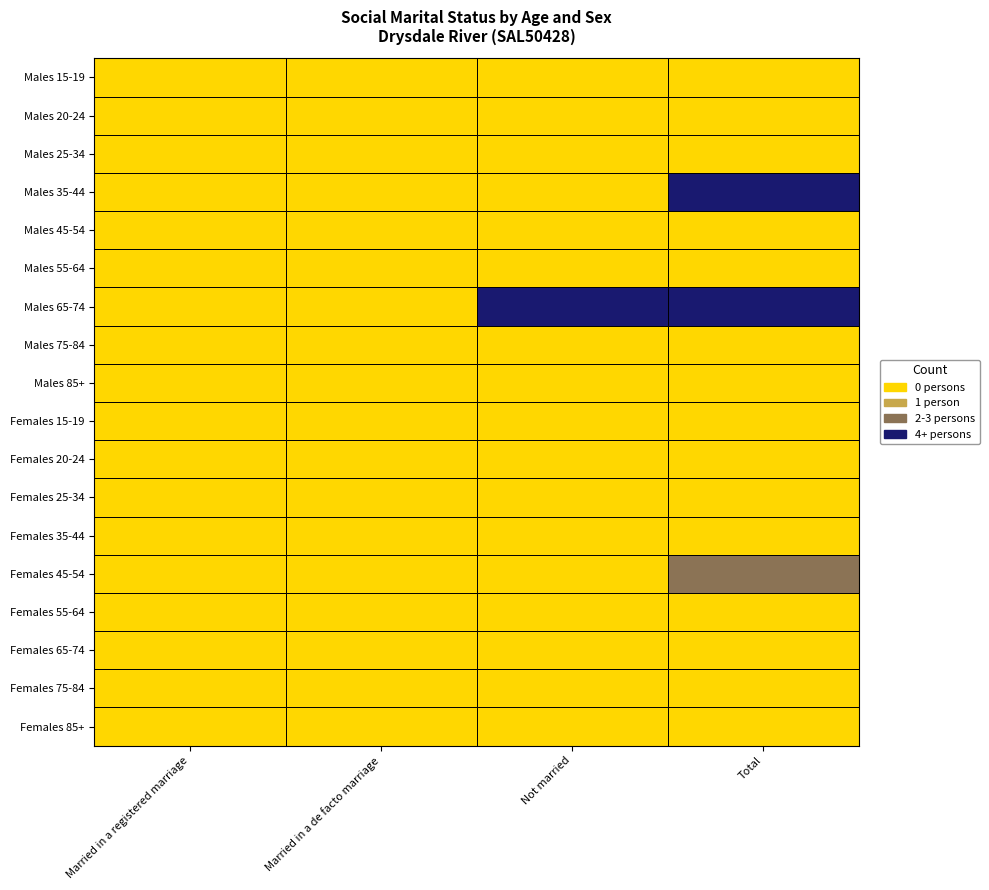

Reading left to right, list all the values displayed in this chart.

Married in a registered marriage: 0	0	0	0	0	0	0	0	0	0	0	0	0	0	0	0	0	0
Married in a de facto marriage: 0	0	0	0	0	0	0	0	0	0	0	0	0	0	0	0	0	0
Not married: 0	0	0	0	0	0	5	0	0	0	0	0	0	0	0	0	0	0
Total: 0	0	0	5	0	0	5	0	0	0	0	0	0	3	0	0	0	0